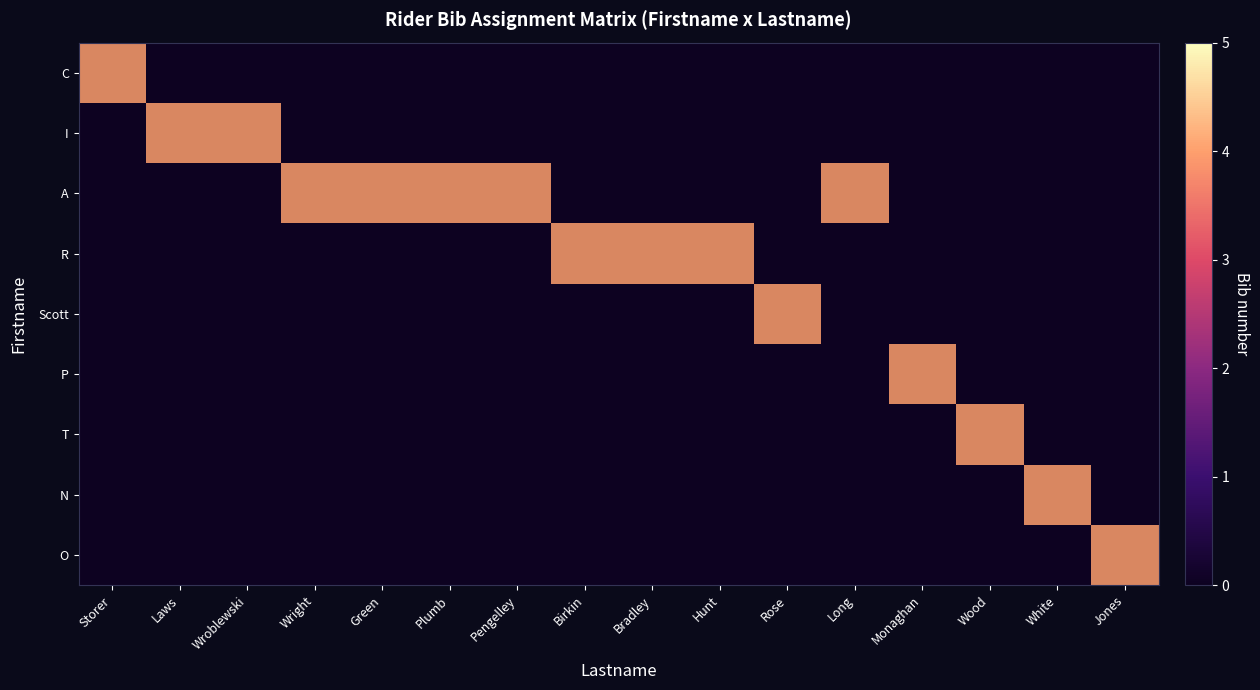

At Hunt, list the series in order from largest to smallest.

R, C, I, A, Scott, P, T, N, O